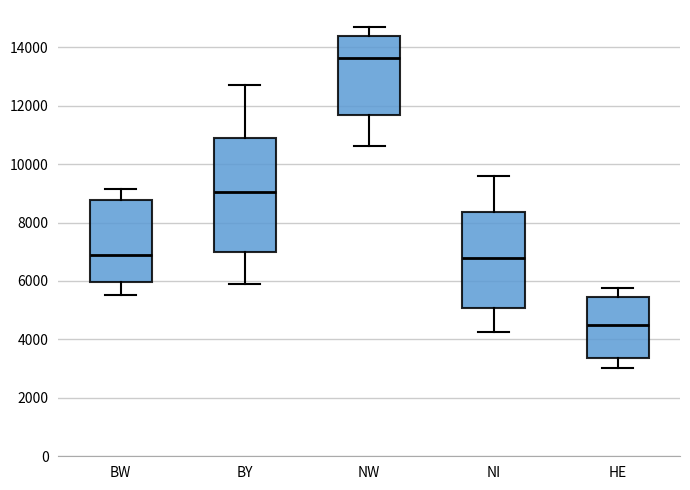

Where does the median line of the box for BW sit on the y-axis? The values are not printed on the chart, so give them approximately, as read against the axis.

6800